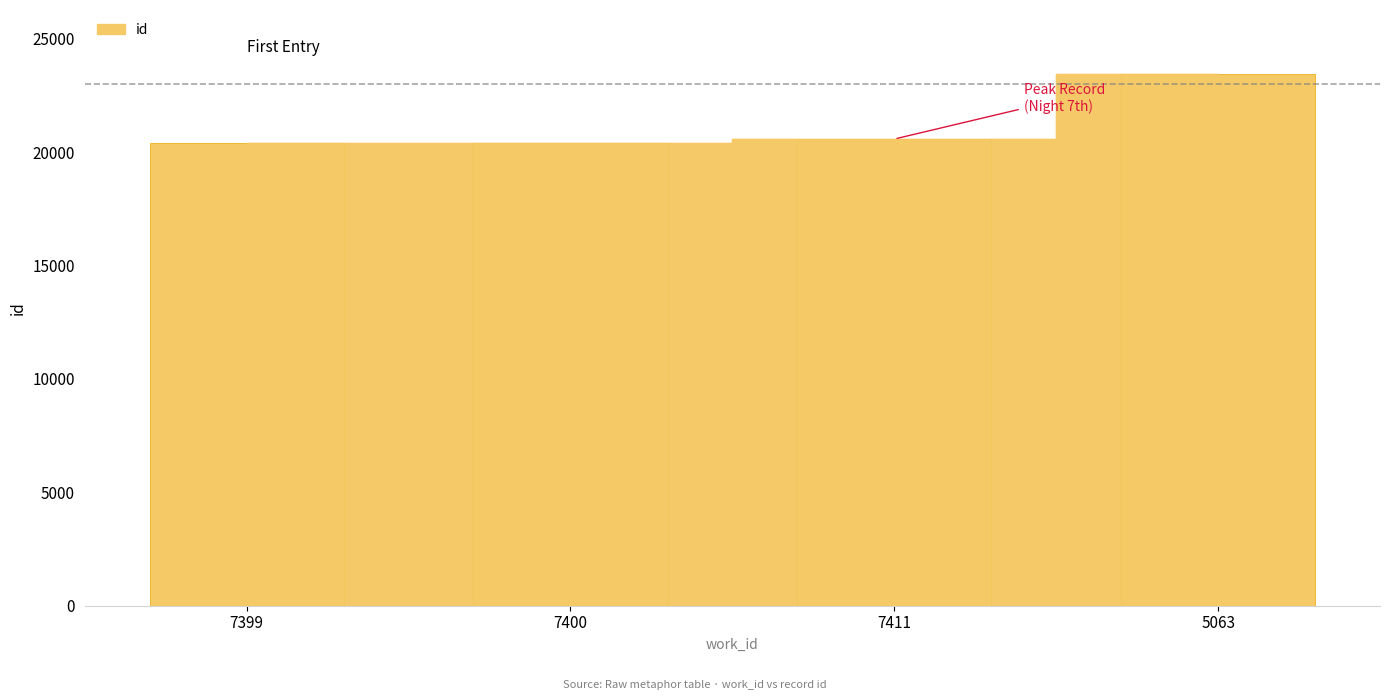

Between 5063 and 7399, which is larger?

5063